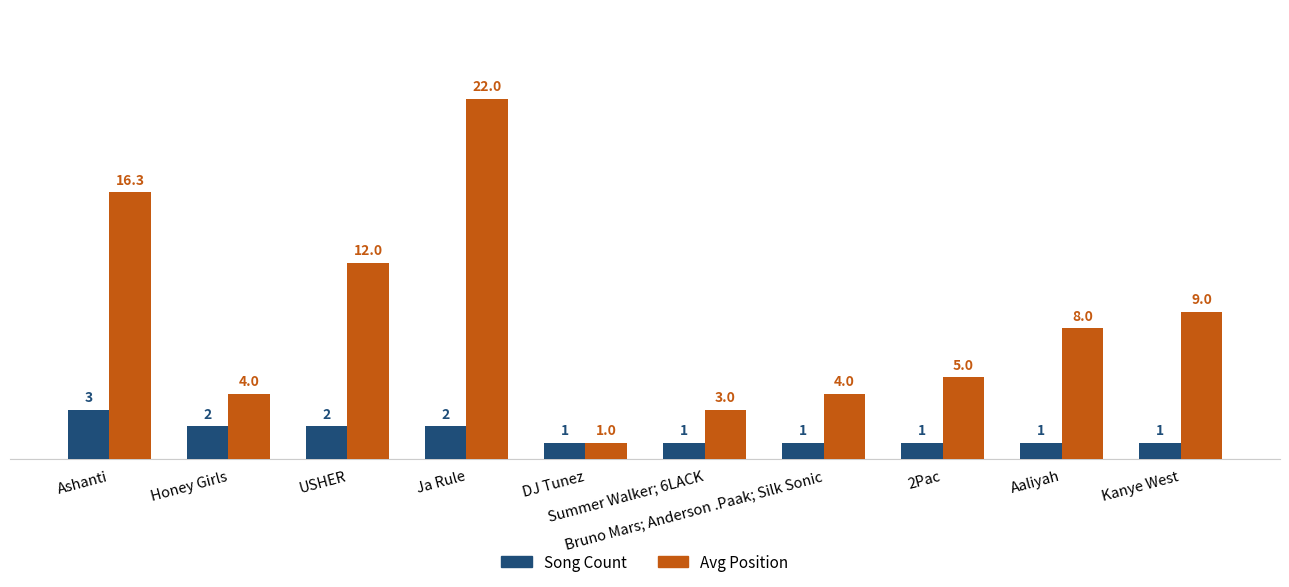

What is the sum of all Song Count values?

15.0